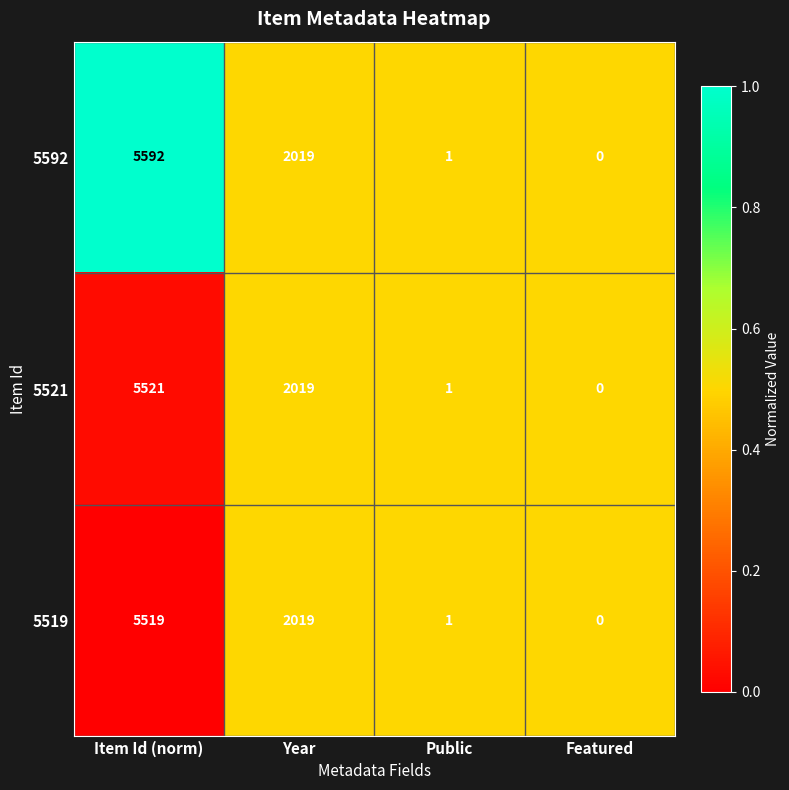

Which category has the highest value across all series?

Item Id (norm)